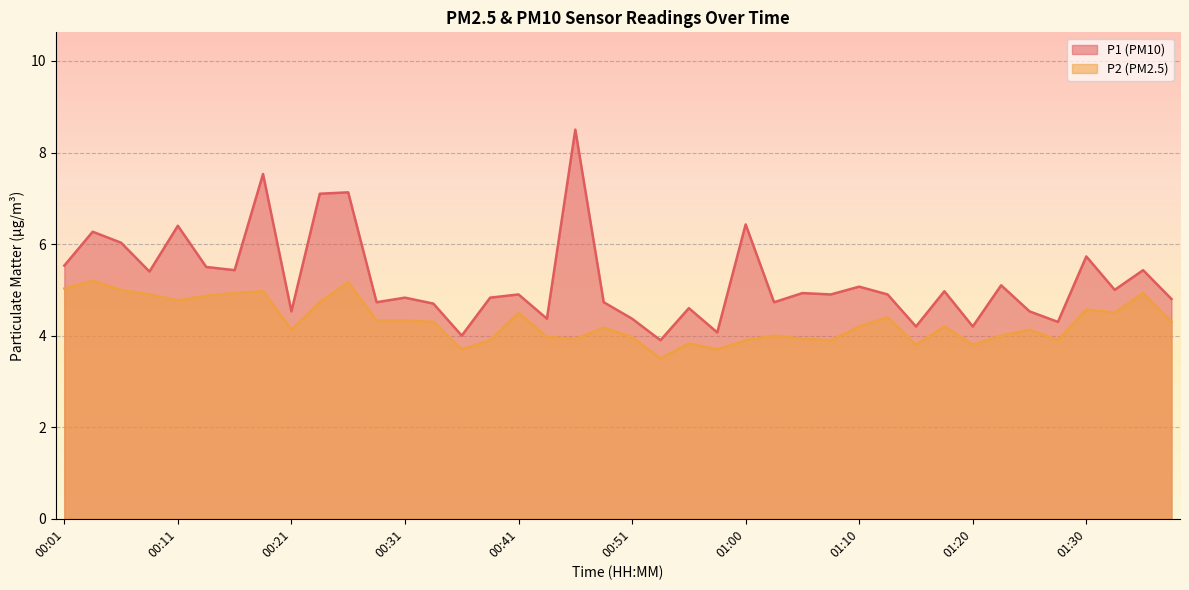

True or false: P1 and P2 intersect in this chart.

False